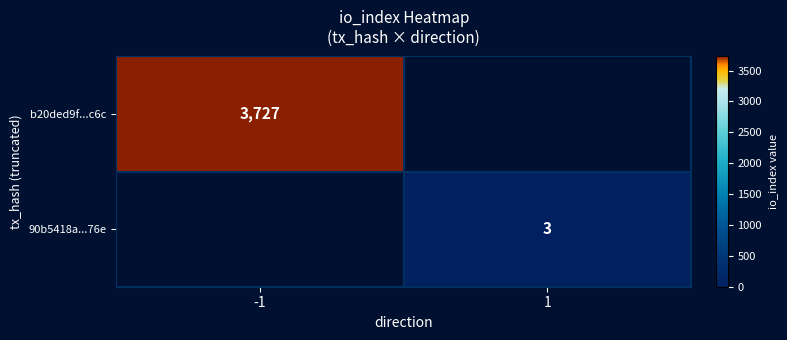

How many series are shown in this chart?

2